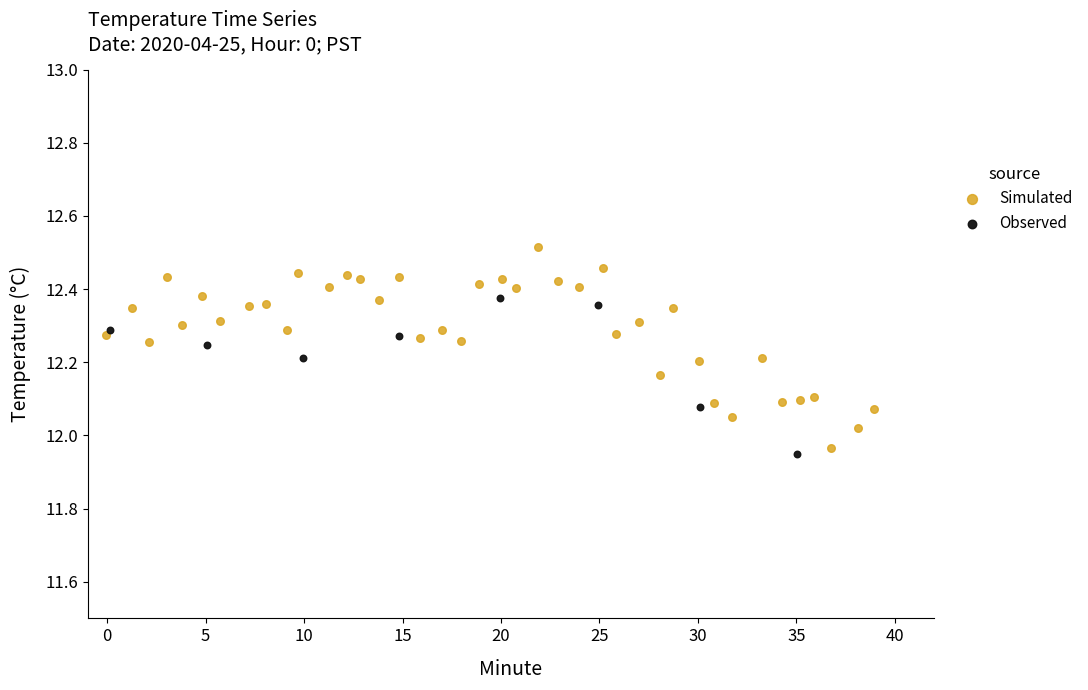

Which series contains the highest Y value?

Simulated